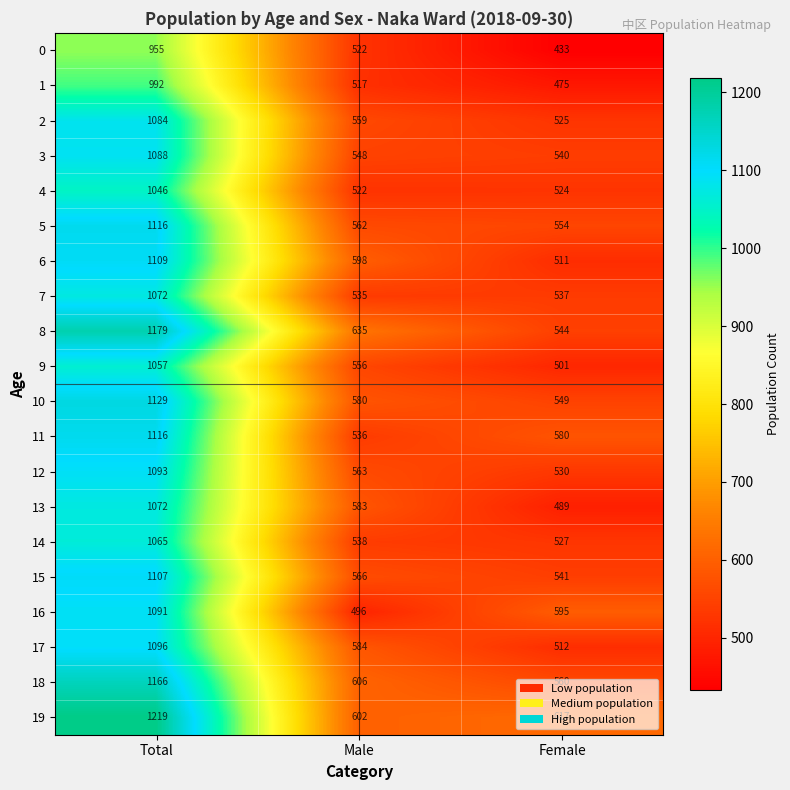

How many categories are shown in the chart?

3